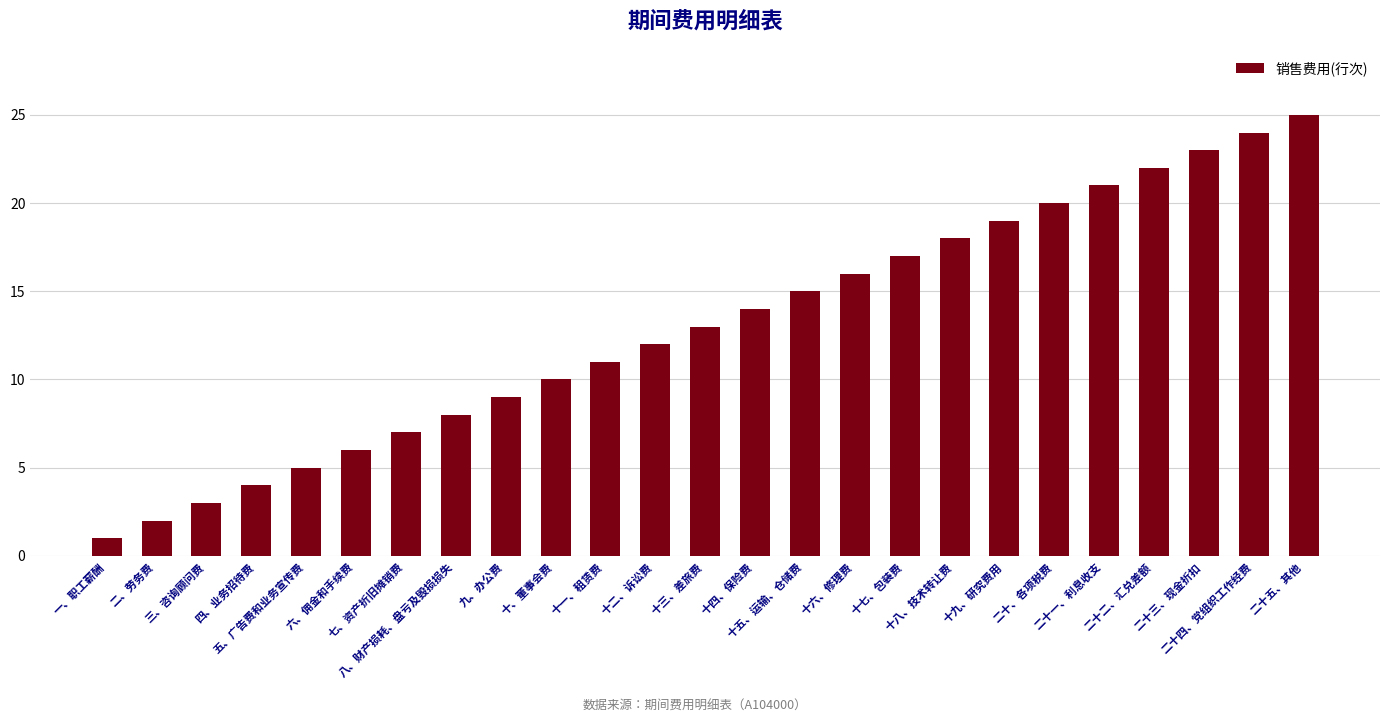

Which category has the highest value across all series?

二十五、其他